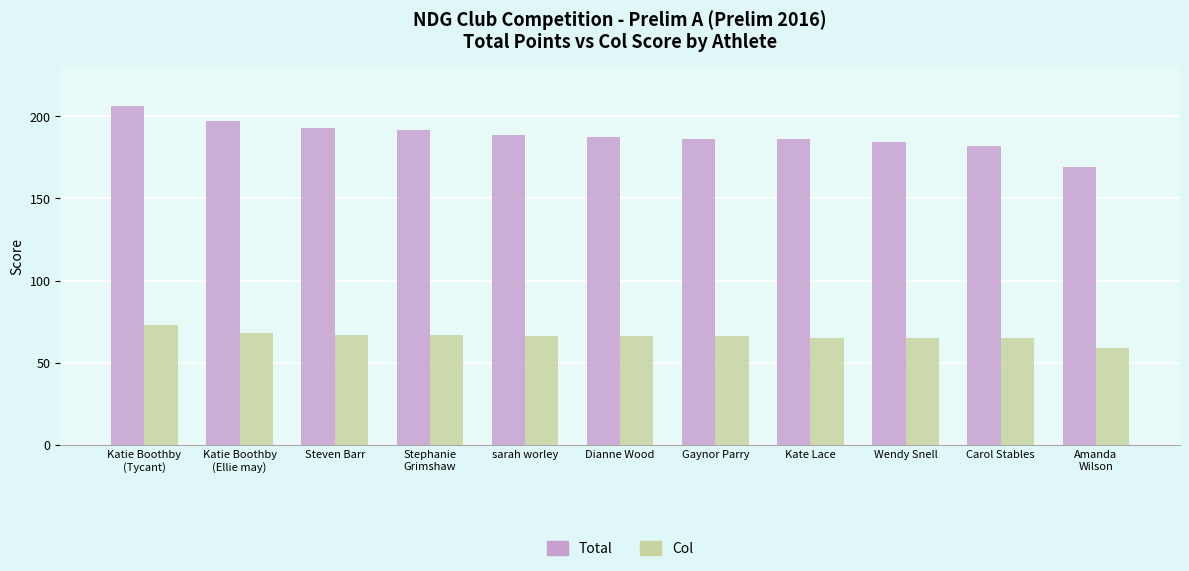

At Steven Barr, list the series in order from largest to smallest.

Total, Col